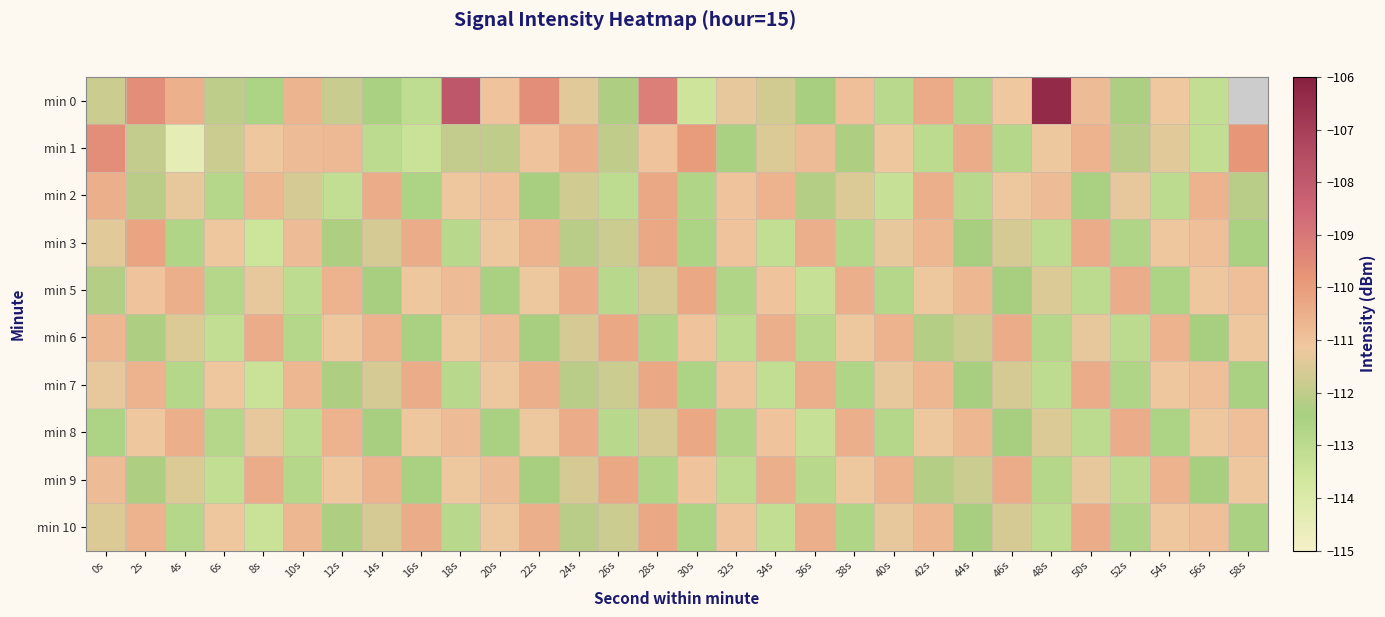

At how many categories does at least one series exceed -112?

30